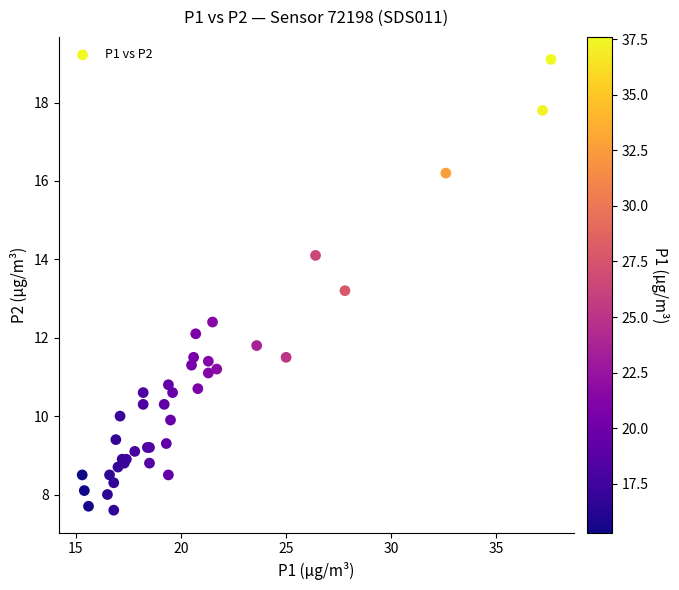

What Y value in the scatter plot is closest to 13?

13.2